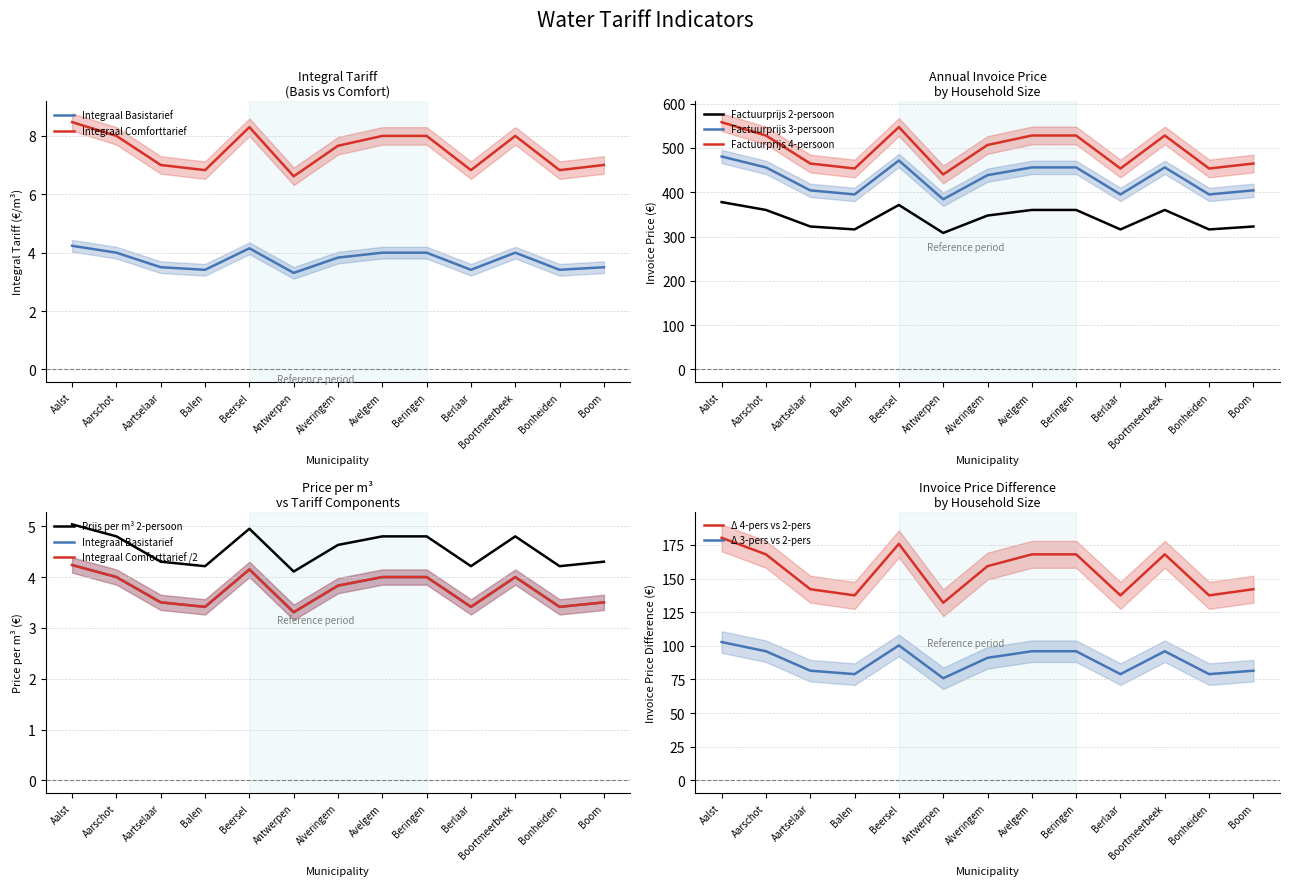

The value of Factuurprijs 3-persoon at Beringen is 455.9. True or false?

True